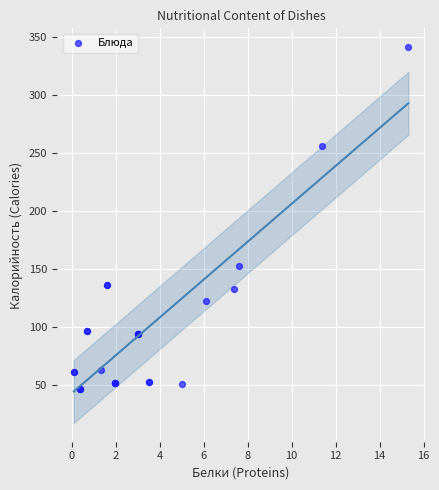

What Y value in the scatter plot is closest to 194?

152.5